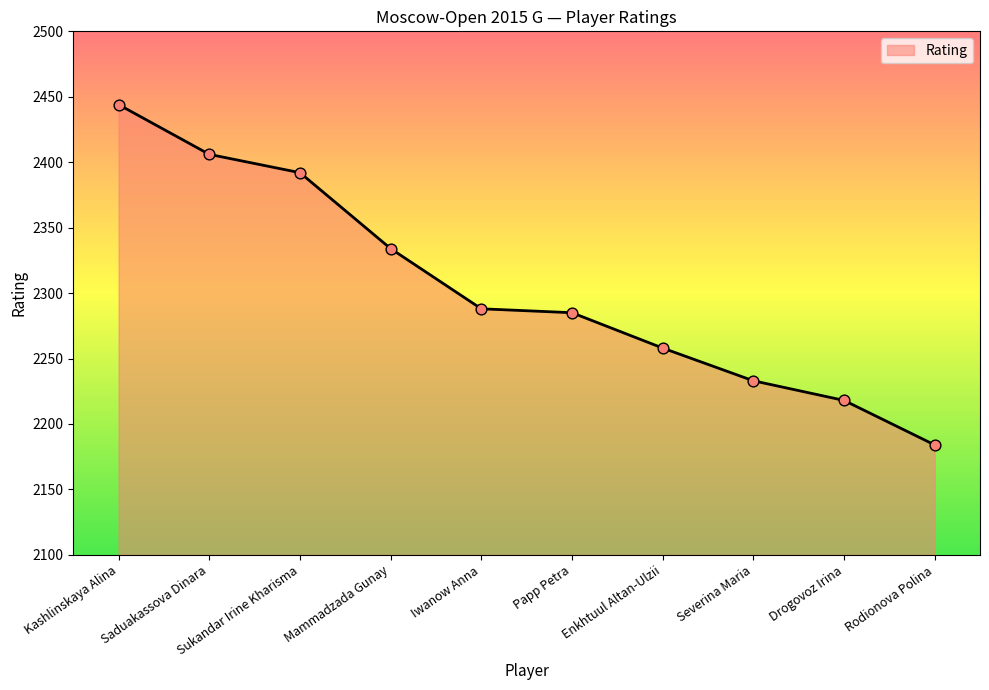

What is the change in value from Kashlinskaya Alina to Severina Maria?

-211